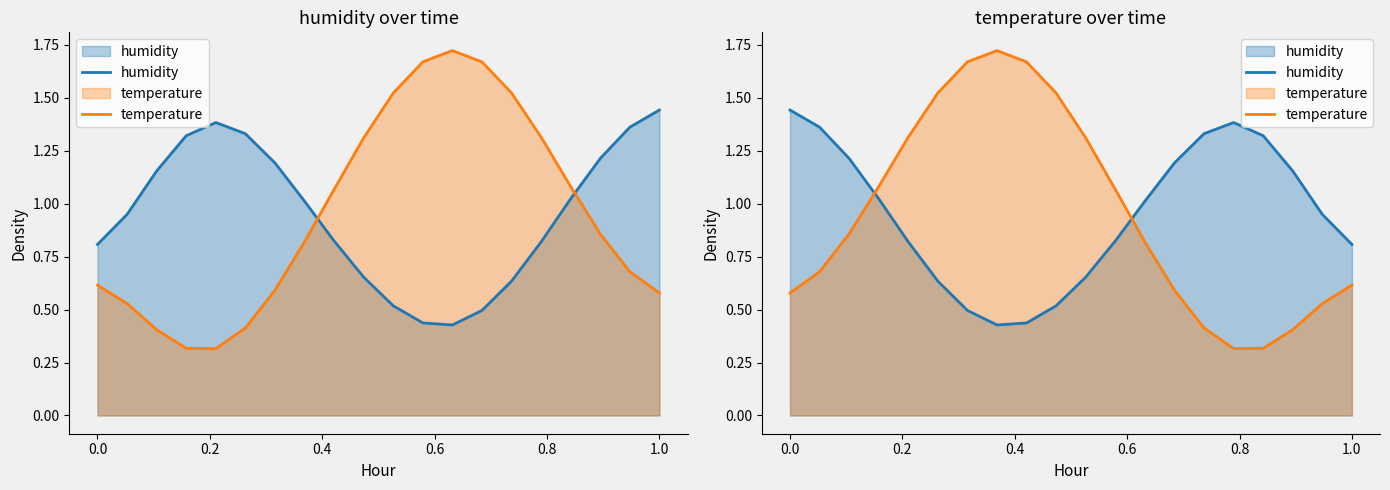

True or false: temperature has a value of 0.8 at 0.6.

False